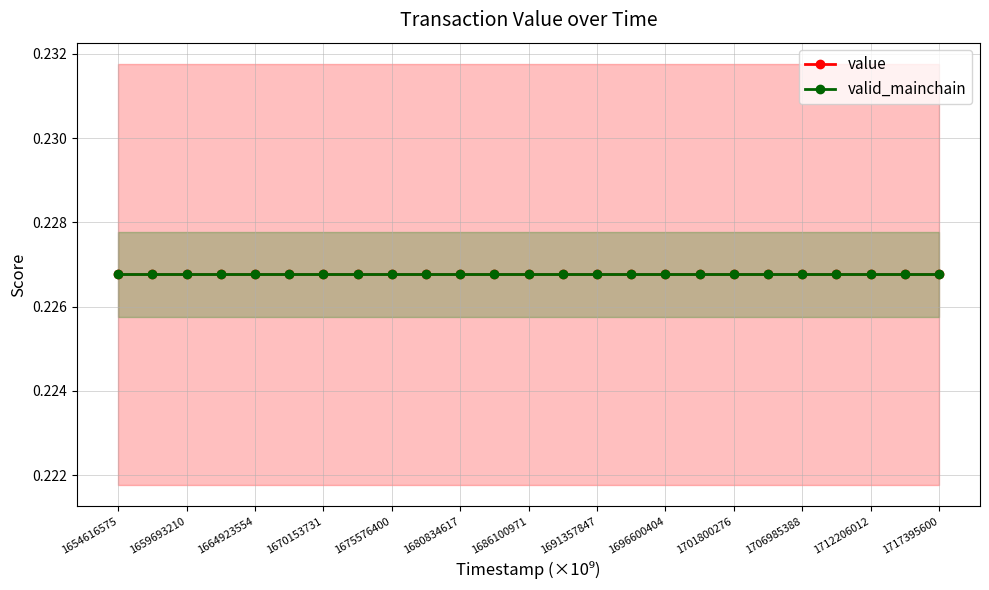

Reading right to left, transcribe all the data shown in this chart.

value: 0.2	0.2	0.2	0.2	0.2	0.2	0.2	0.2	0.2	0.2	0.2	0.2	0.2	0.2	0.2	0.2	0.2	0.2	0.2	0.2	0.2	0.2	0.2	0.2	0.2
valid_mainchain: 1.0	1.0	1.0	1.0	1.0	1.0	1.0	1.0	1.0	1.0	1.0	1.0	1.0	1.0	1.0	1.0	1.0	1.0	1.0	1.0	1.0	1.0	1.0	1.0	1.0